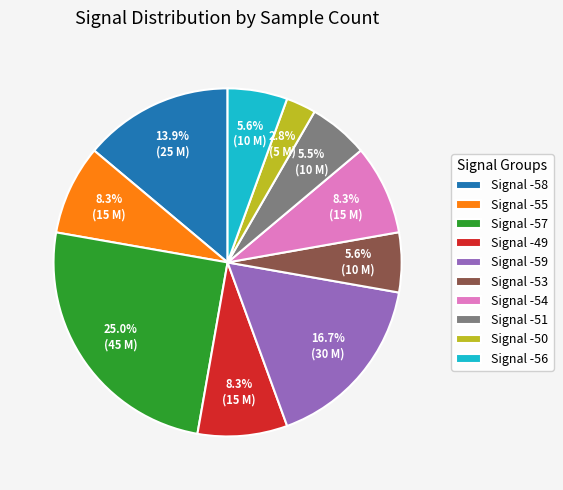

How many slices are in this pie chart?

10